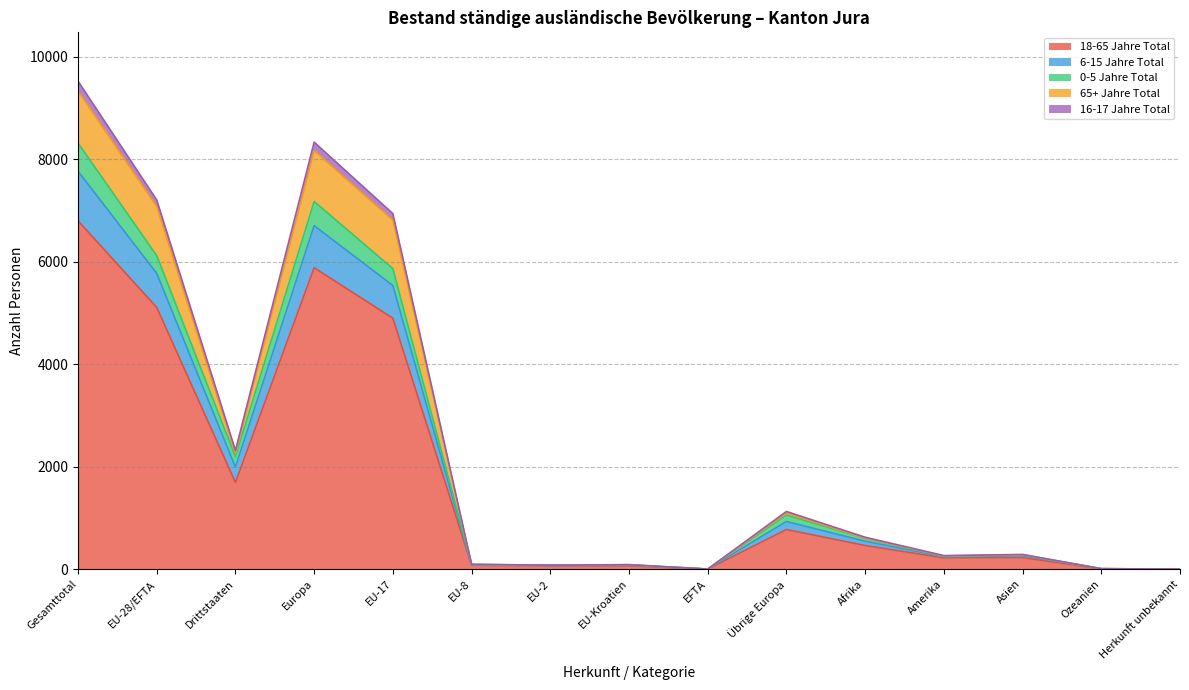

Which category has the highest value in the 18-65 Jahre Total series?

Gesamttotal